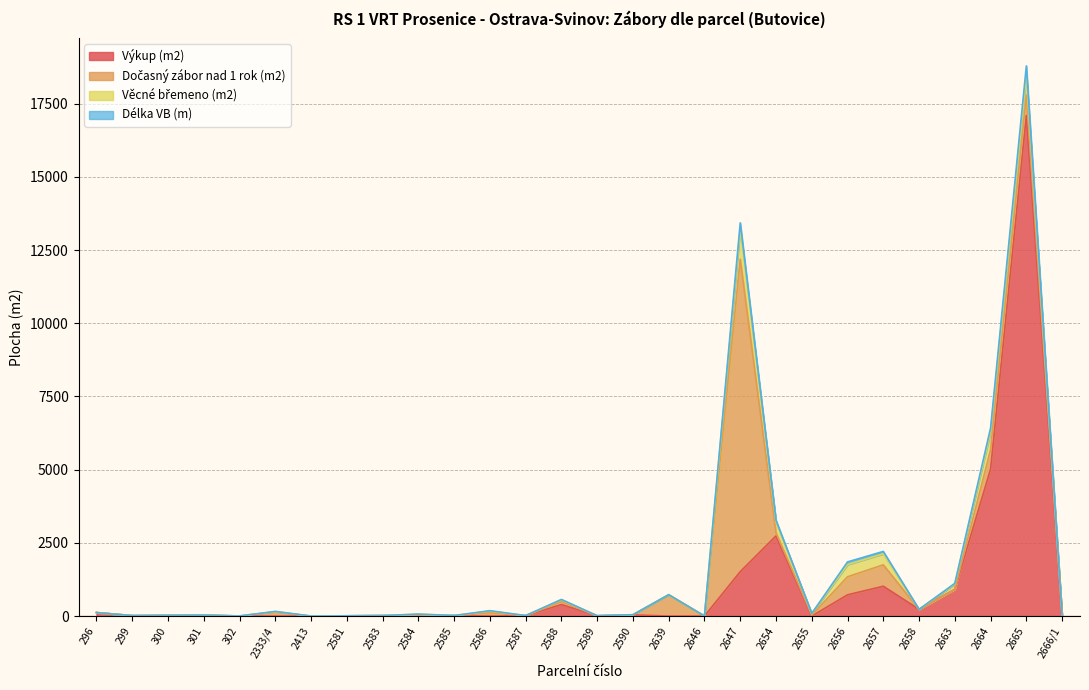

Is it true that Výkup (m2) equals 11280 at 2639?

False